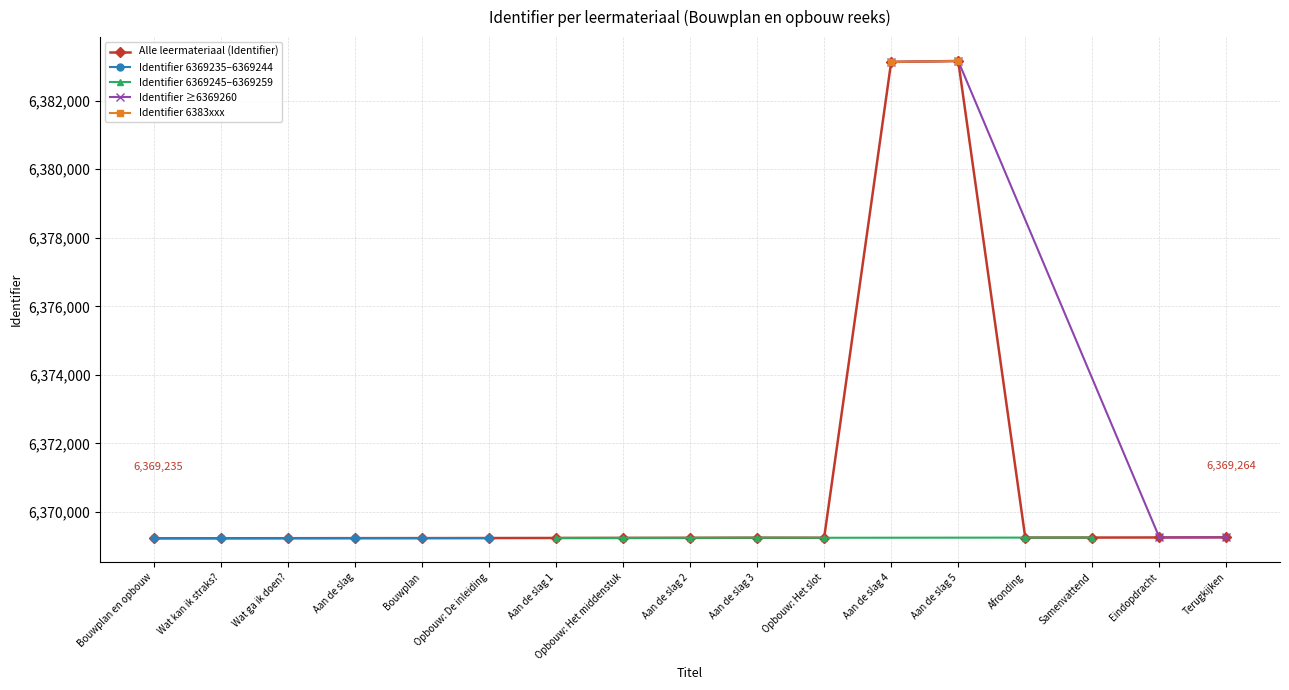

Does the chart display data point markers on the line(s)?

Yes